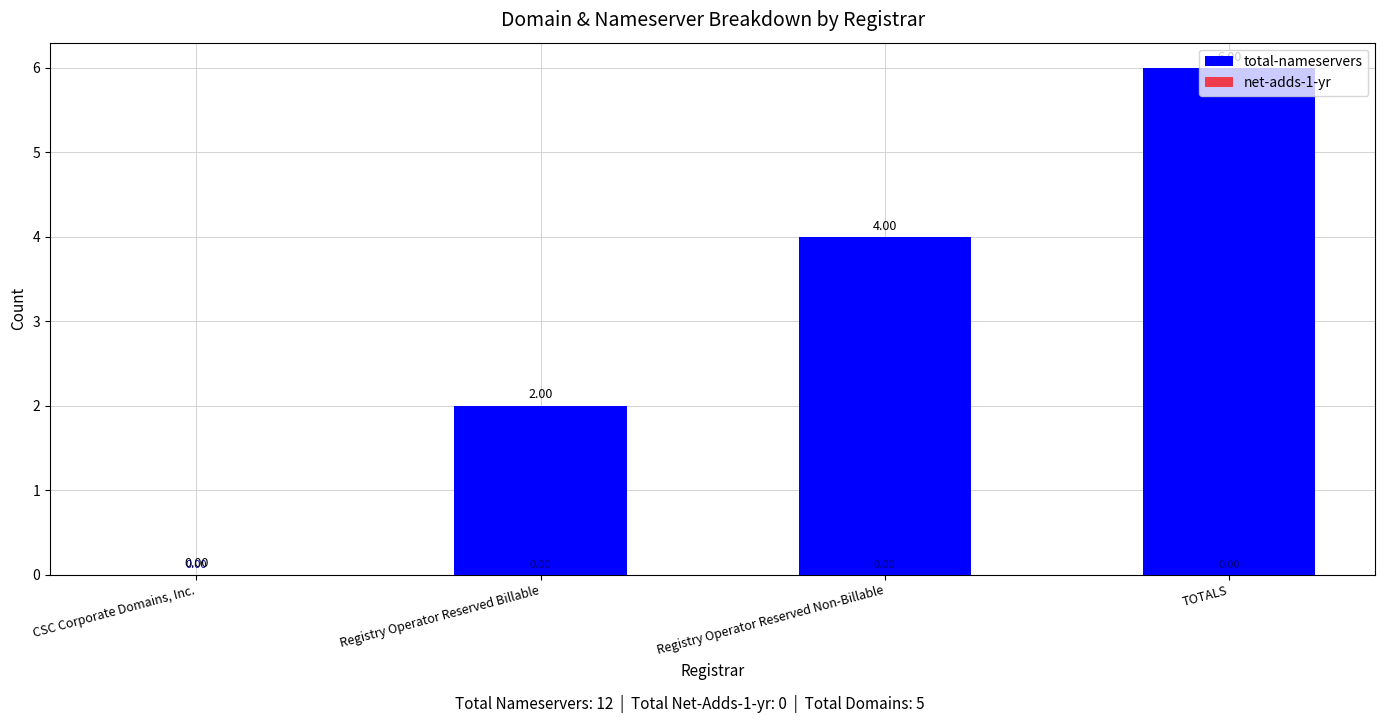

What is the sum of all values?

12